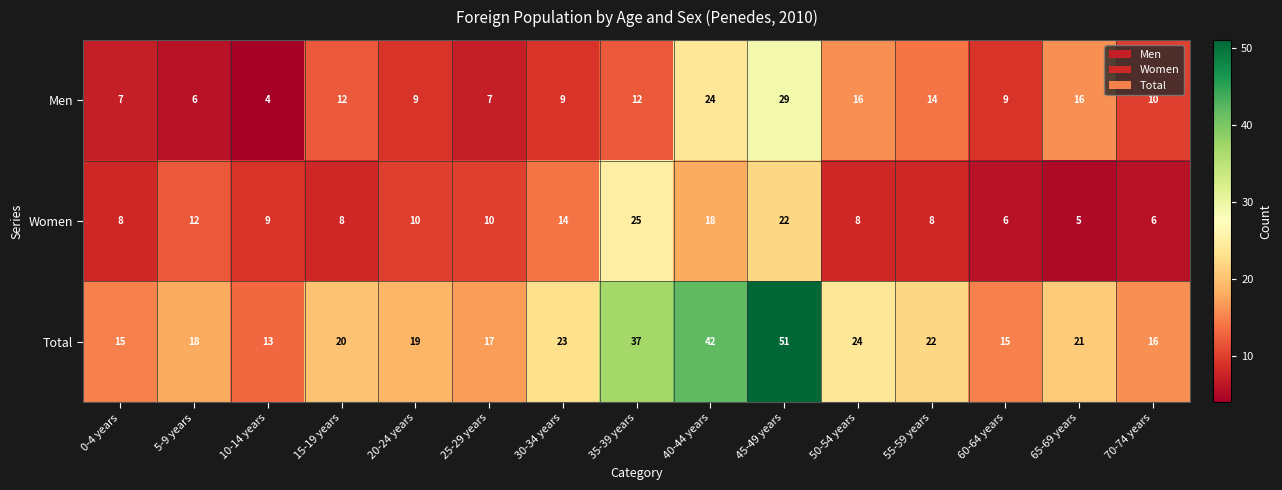

Which category has the highest value in the Men series?

45-49 years